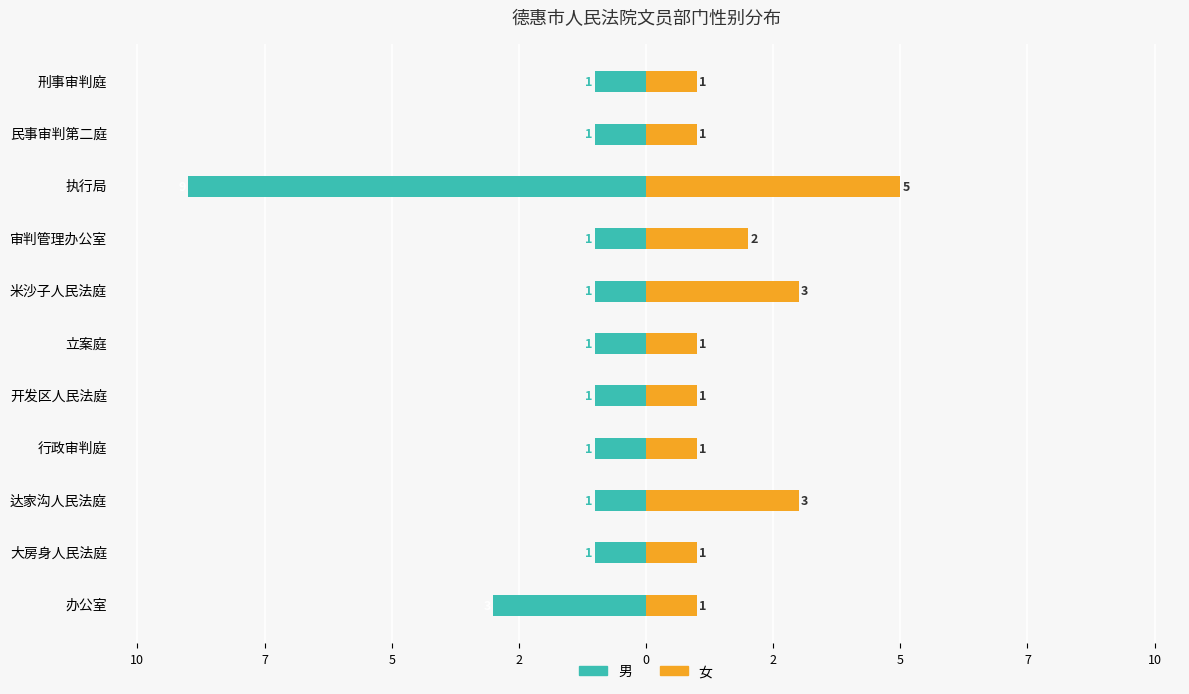

What value does the 男 series have at 达家沟人民法庭?

-1